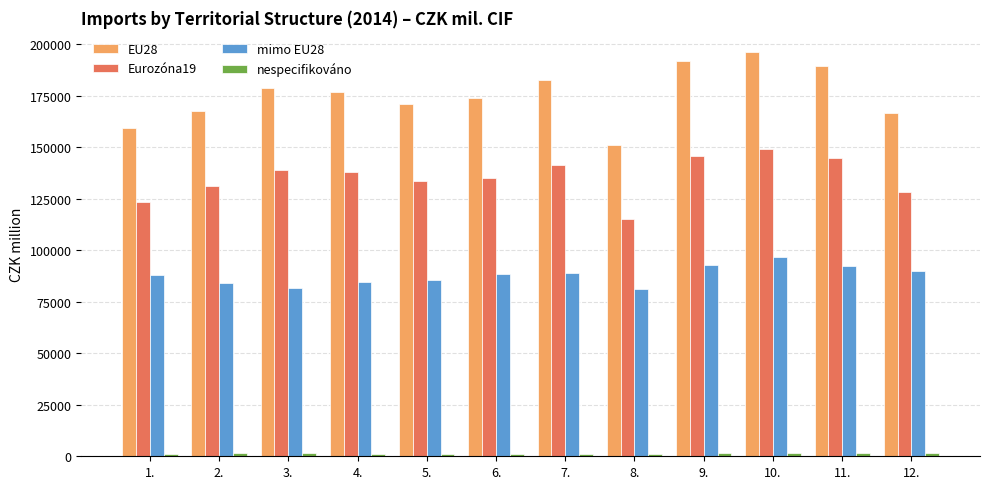

Which series has the largest total across all categories?

EU28